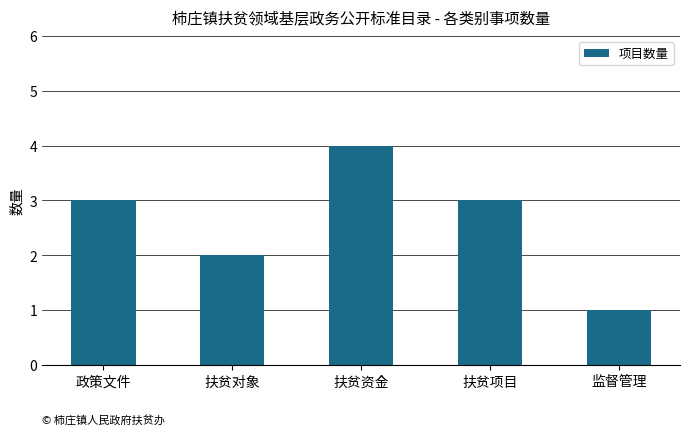

How many values are below 3?

2